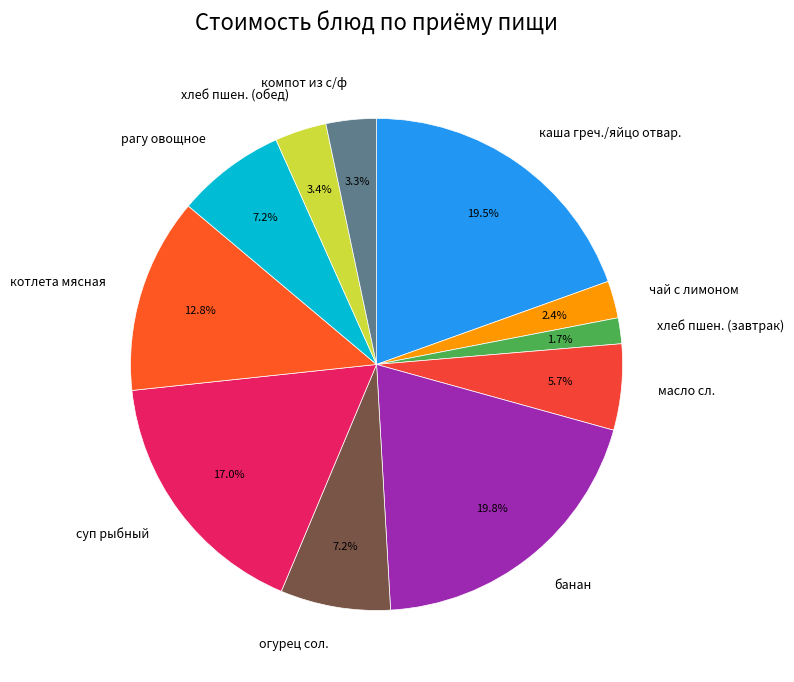

Is котлета мясная the majority of the pie?

No